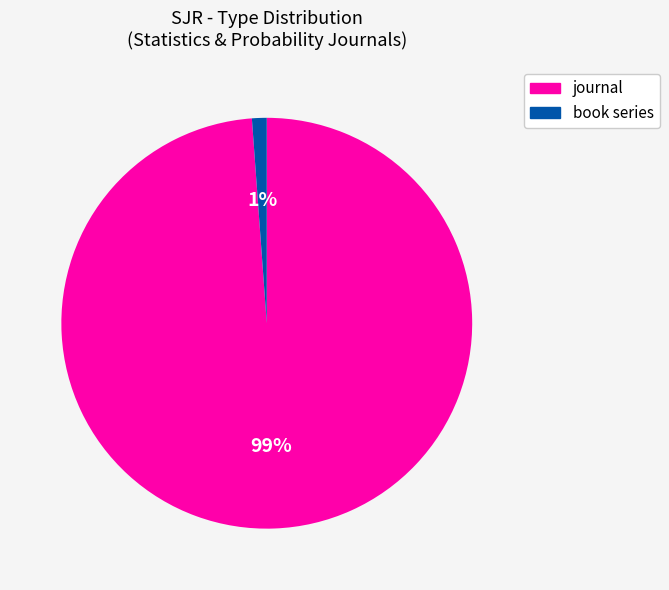

Which has a higher value, book series or journal?

journal